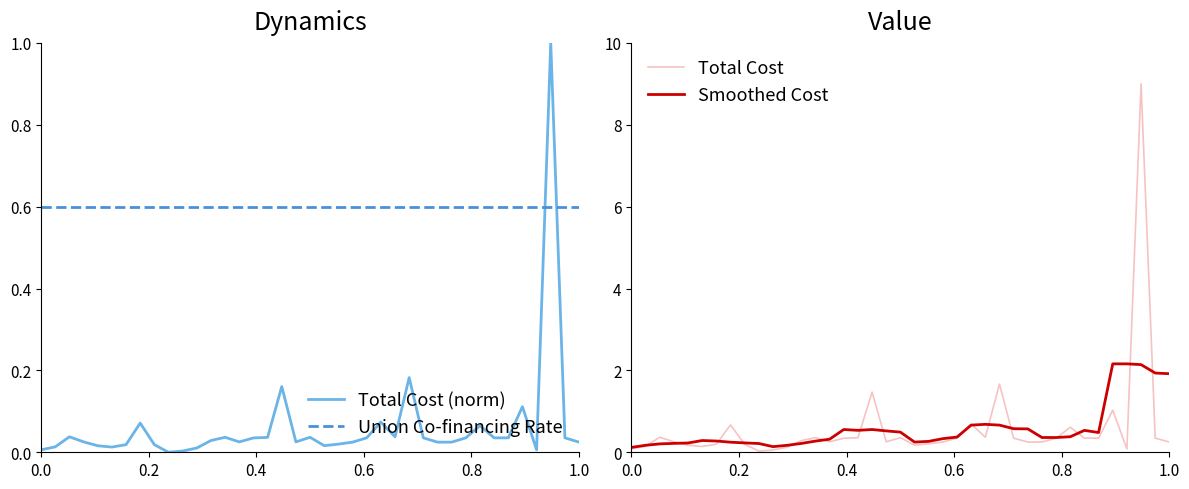

Reading left to right, extract all data points from this chart.

Total Cost (norm): 0.0	0.0	0.0	0.0	0.0	0.0	0.0	0.1	0.0	0.0	0.0	0.0	0.0	0.0	0.0	0.0	0.0	0.2	0.0	0.0	0.0	0.0	0.0	0.0	0.1	0.0	0.2	0.0	0.0	0.0	0.0	0.1	0.0	0.0	0.1	0.0	1.0	0.0	0.0
Union Co-financing Rate: 0.6	0.6	0.6	0.6	0.6	0.6	0.6	0.6	0.6	0.6	0.6	0.6	0.6	0.6	0.6	0.6	0.6	0.6	0.6	0.6	0.6	0.6	0.6	0.6	0.6	0.6	0.6	0.6	0.6	0.6	0.6	0.6	0.6	0.6	0.6	0.6	0.6	0.6	0.6
Total Cost: 0.1	0.1	0.4	0.3	0.2	0.1	0.2	0.7	0.2	0.0	0.1	0.1	0.3	0.4	0.3	0.3	0.4	1.5	0.3	0.4	0.2	0.2	0.3	0.3	0.7	0.4	1.7	0.3	0.3	0.3	0.3	0.6	0.3	0.3	1.0	0.1	9.0	0.3	0.3
Smoothed Cost: 0.1	0.2	0.2	0.2	0.2	0.3	0.3	0.2	0.2	0.2	0.1	0.2	0.2	0.3	0.3	0.6	0.5	0.6	0.5	0.5	0.2	0.3	0.3	0.4	0.7	0.7	0.7	0.6	0.6	0.4	0.4	0.4	0.5	0.5	2.2	2.2	2.1	1.9	1.9